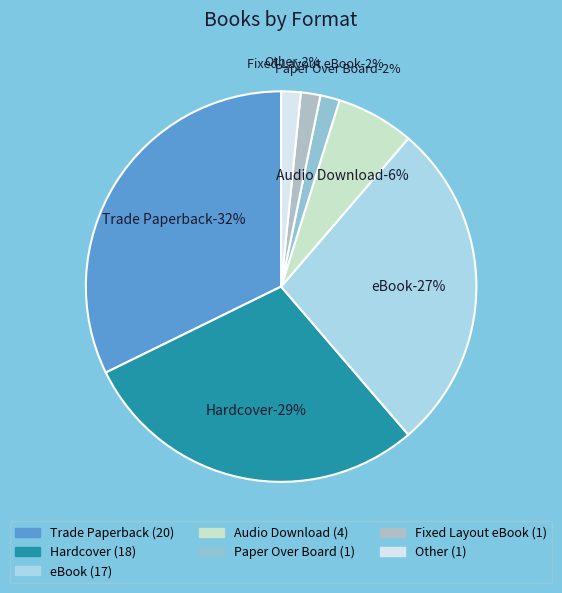

Rank the categories by value from highest to lowest.

Trade Paperback, Hardcover, eBook, Audio Download, Paper Over Board, Fixed Layout eBook, Other